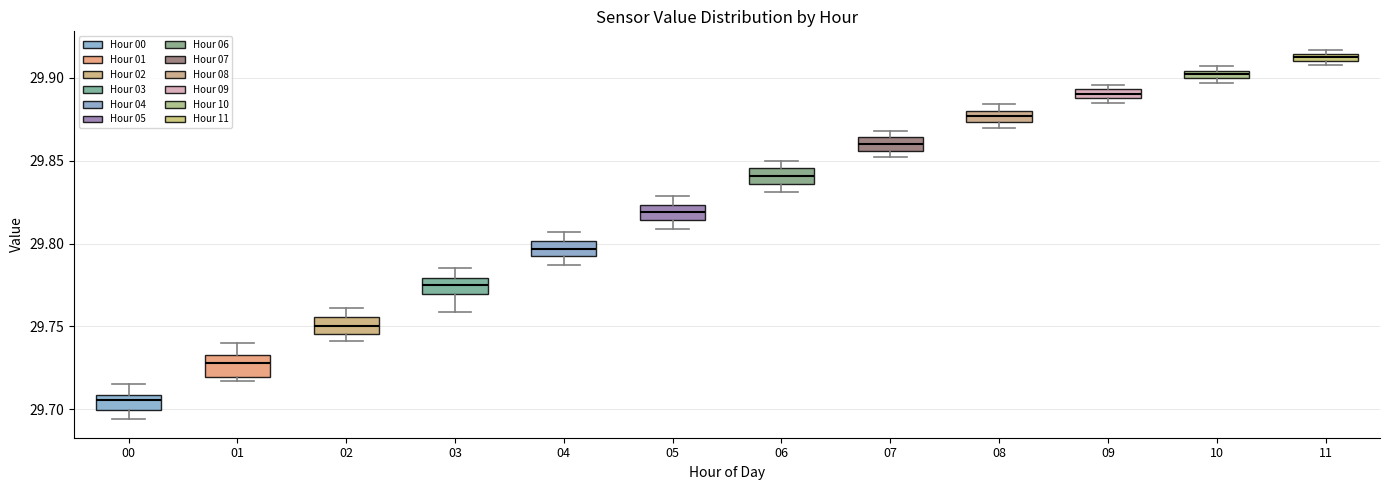

Which box has the lowest median line?

00